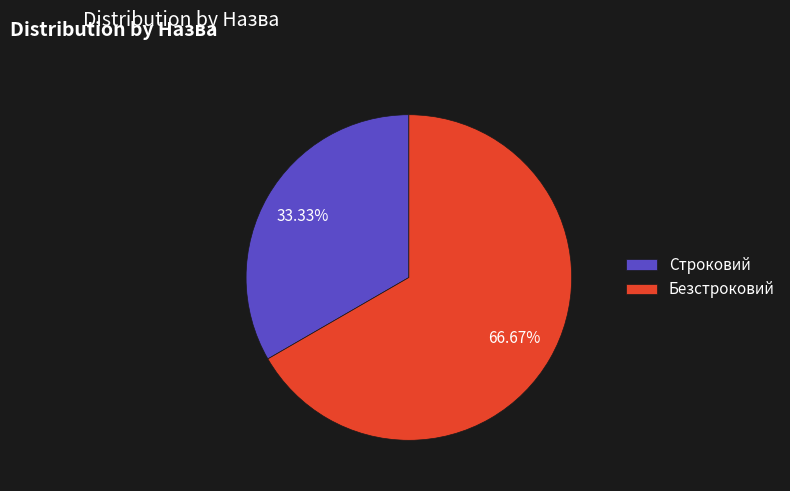

What percentage is NOT represented by Строковий?

66.7%